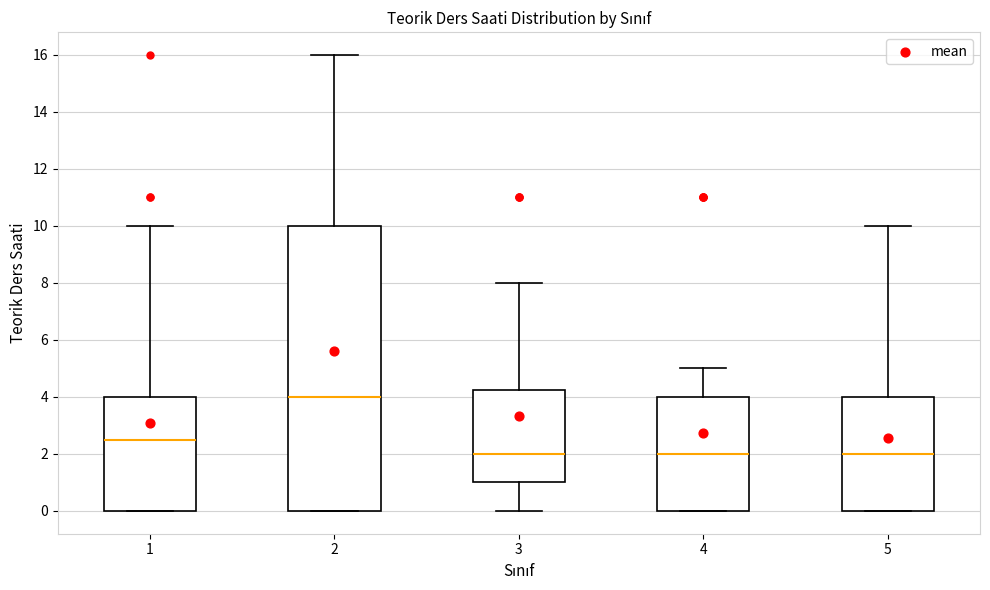

Which box is the tallest, from its lower edge to its upper edge?

2